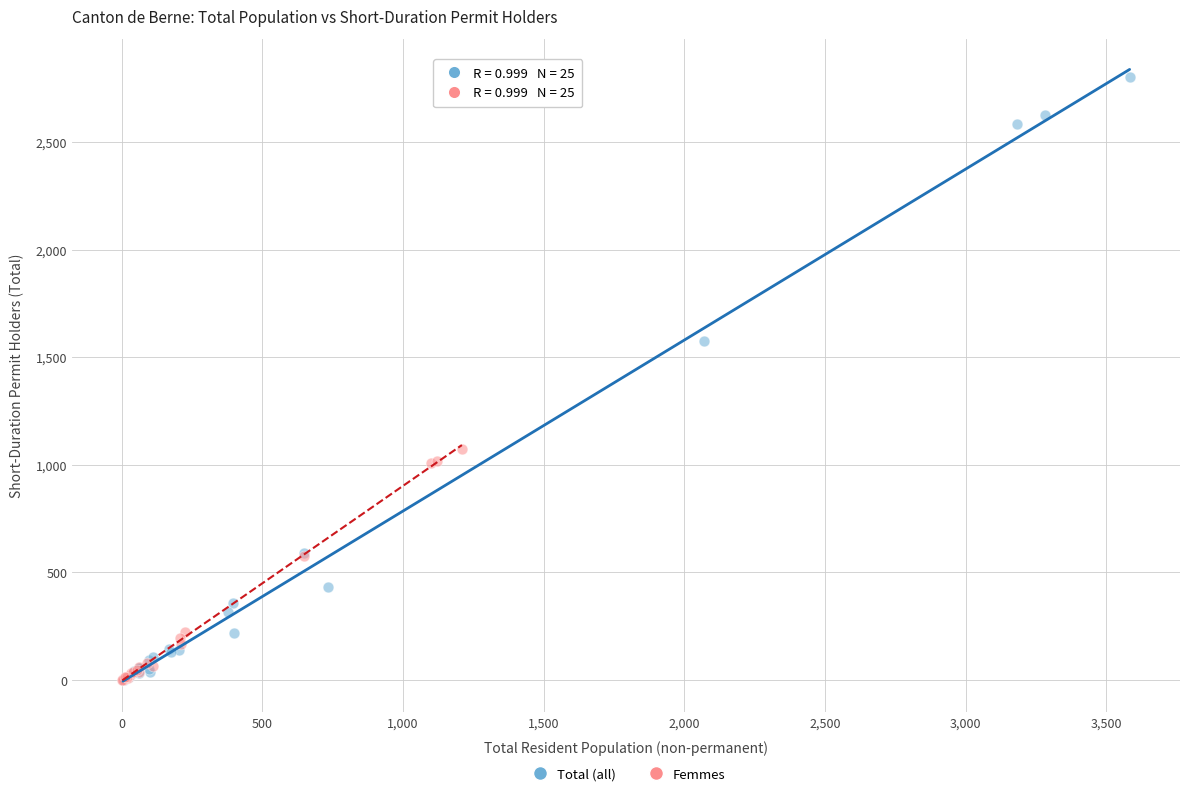

Which series has the widest spread of Y values?

Total (all)